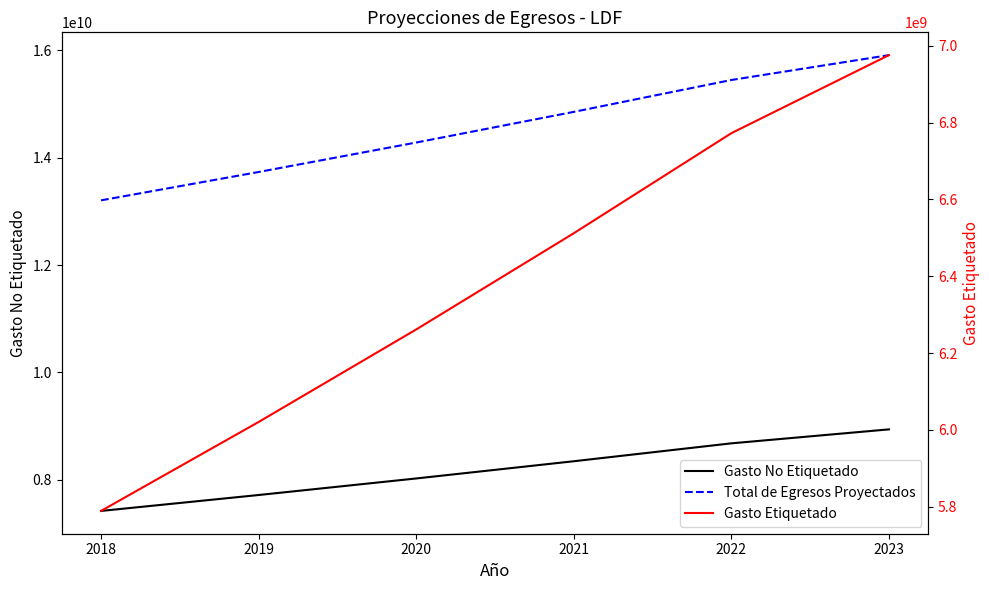

Between 2018 and 2019, which series saw the biggest shift?

Total de Egresos Proyectados